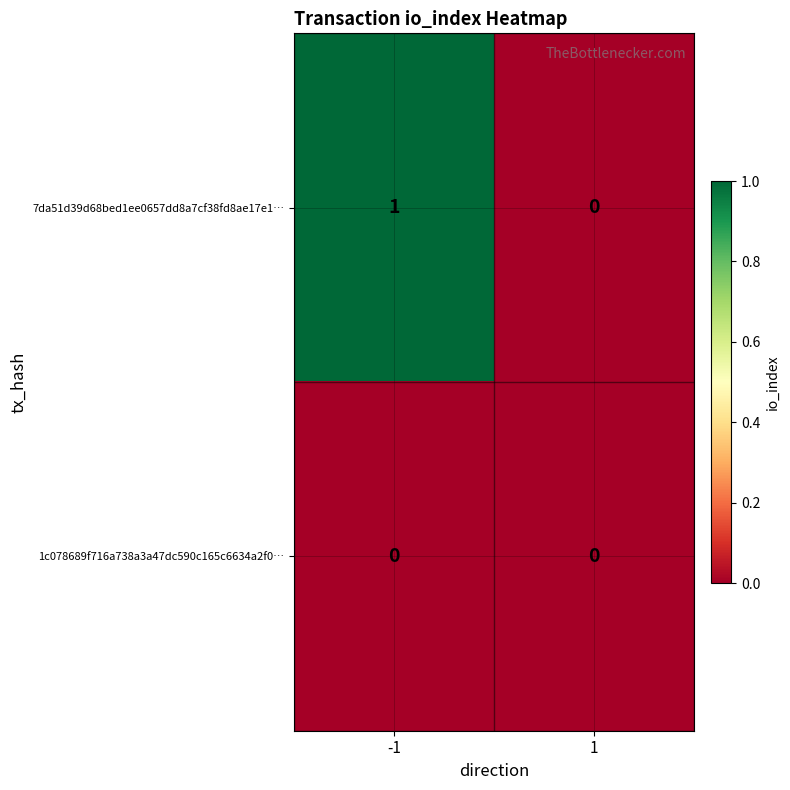

List the series in order of their overall mean, highest first.

7da51d39d68bed1ee0657dd8a7cf38fd8ae17e1…, 1c078689f716a738a3a47dc590c165c6634a2f0…